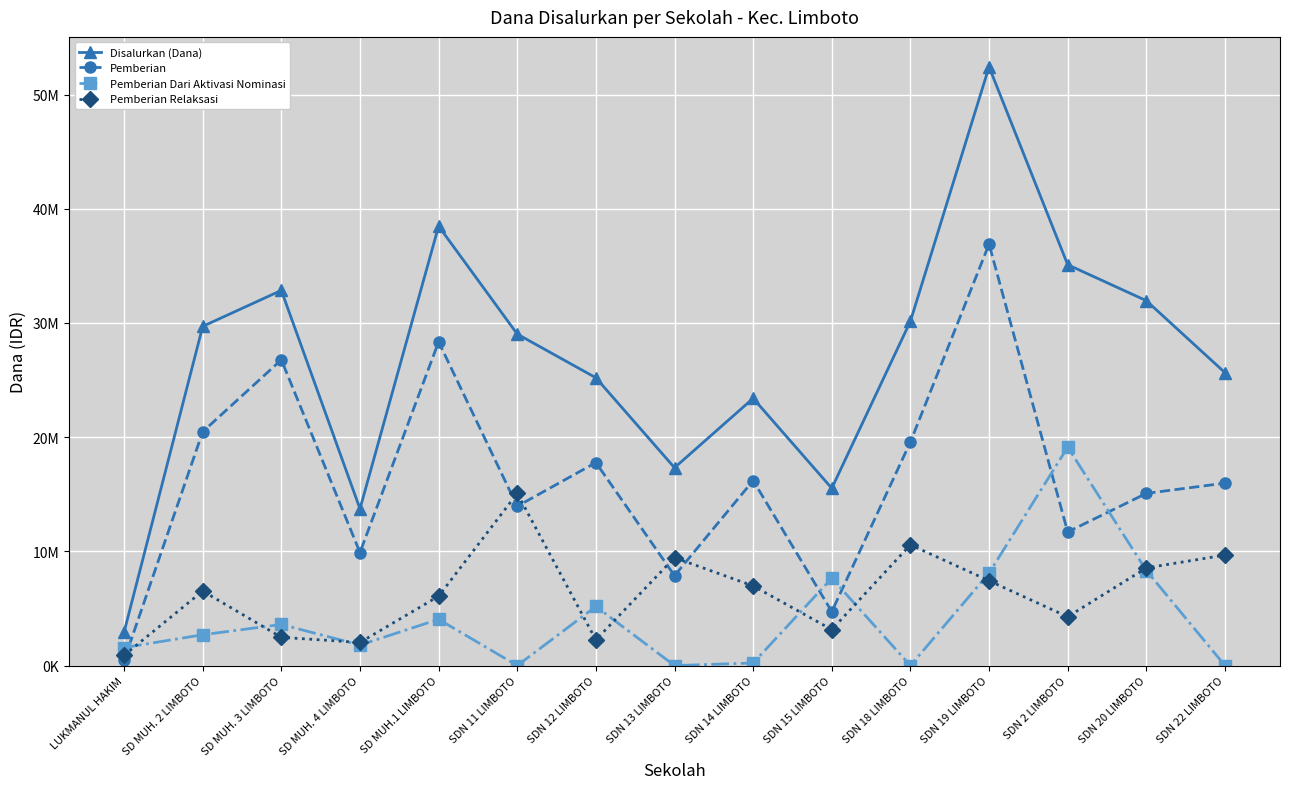

Rank the series by their maximum value, from highest to lowest.

Disalurkan (Dana), Pemberian, Pemberian Dari Aktivasi Nominasi, Pemberian Relaksasi